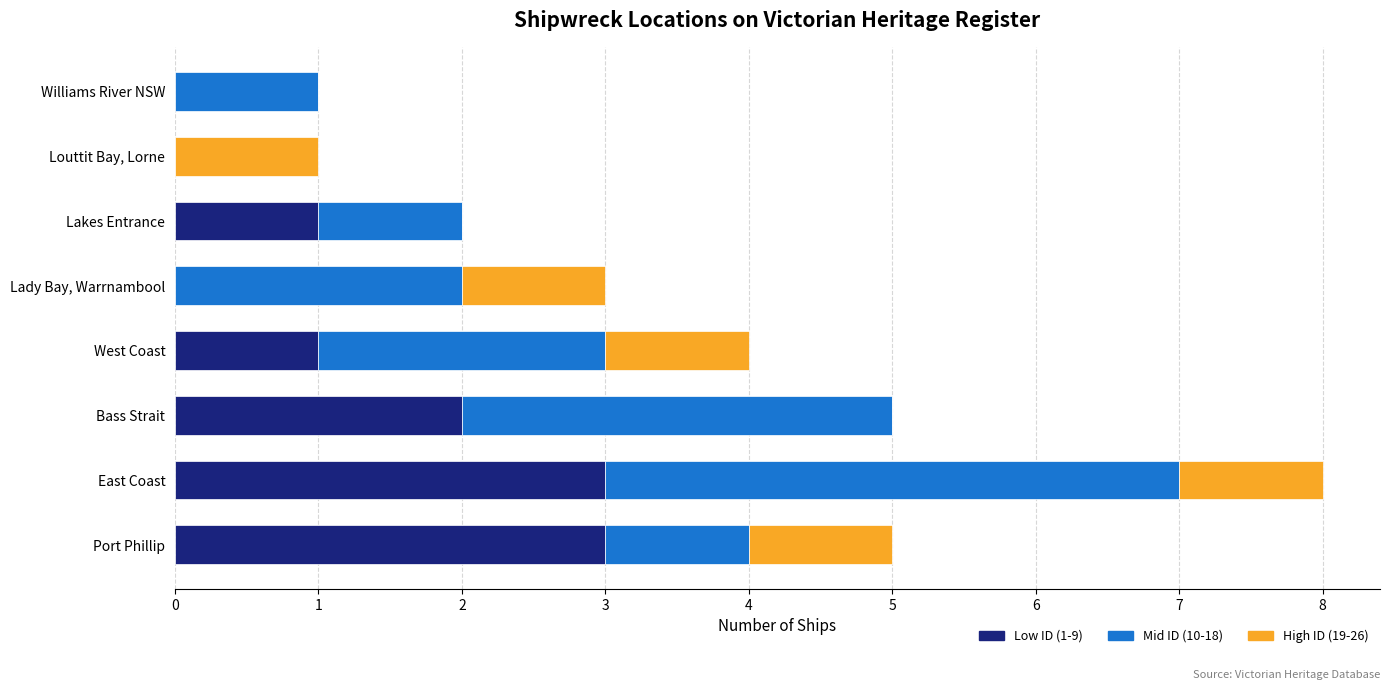

True or false: Low ID (1-9) has a value of 0 at Lady Bay, Warrnambool.

True